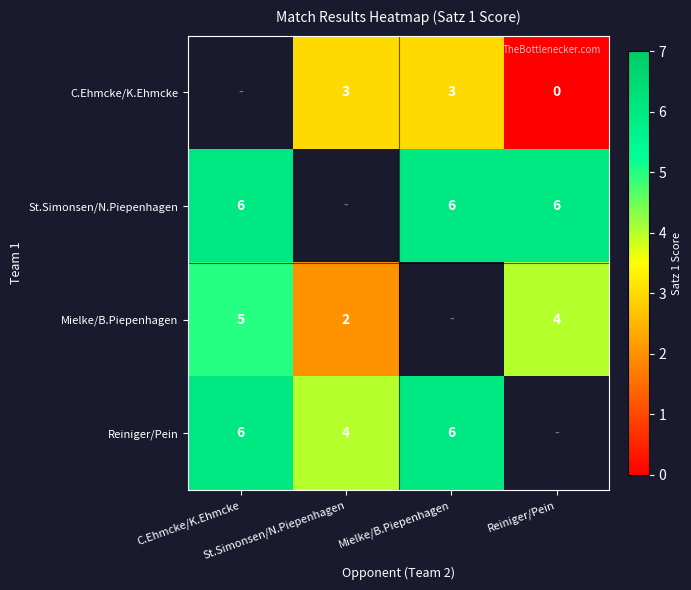

Is the value of Reiniger/Pein at C.Ehmcke/K.Ehmcke greater than the value of Mielke/B.Piepenhagen at Reiniger/Pein?

Yes